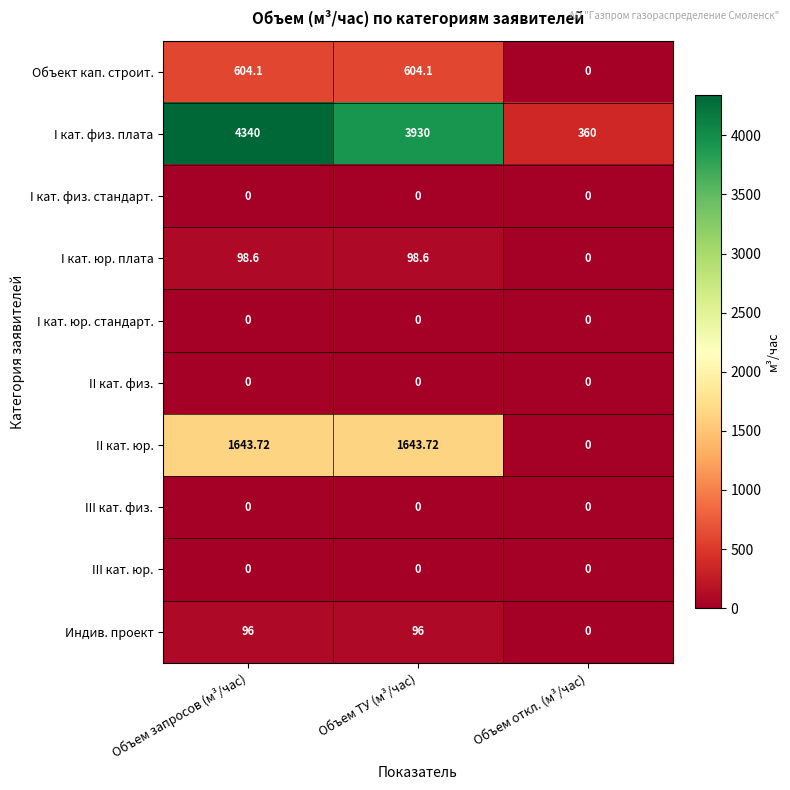

Which series changed the most between Объем запросов (м³/час) and Объем откл. (м³/час)?

I кат. физ. плата